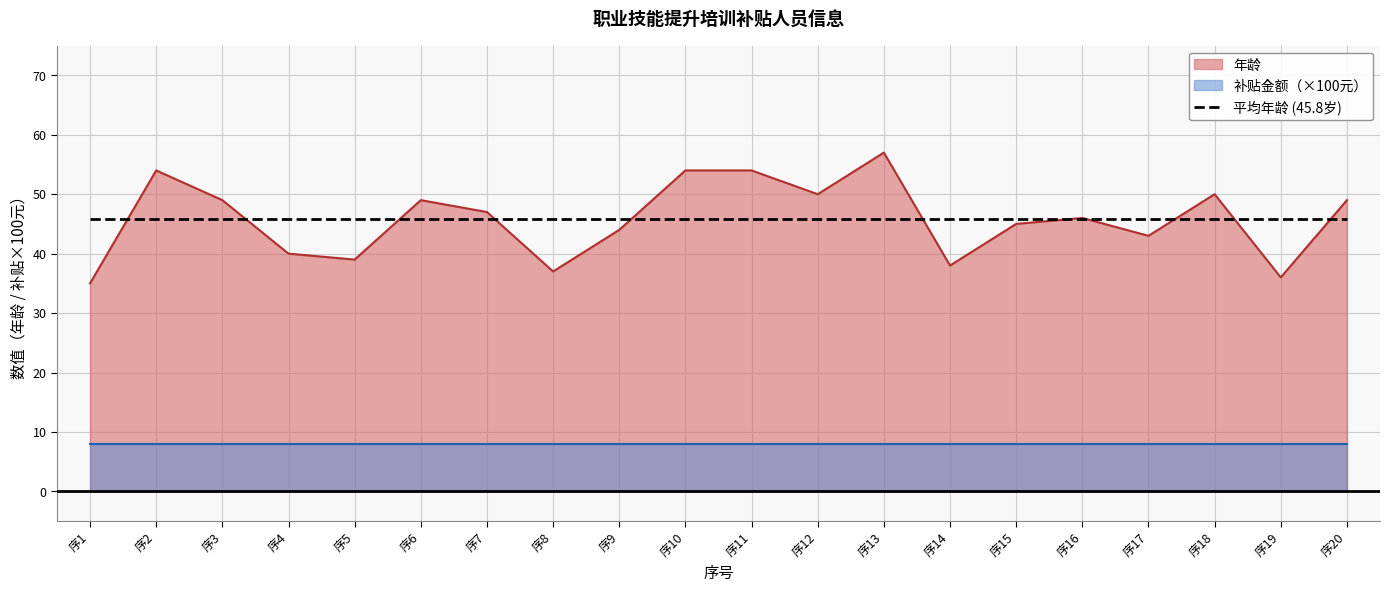

Does the chart display data point markers on the line(s)?

No